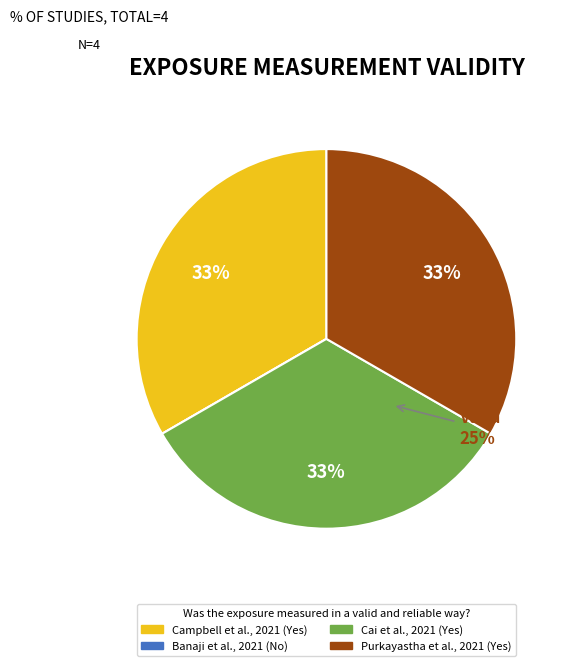

To the nearest percent, what portion does Purkayastha et al., 2021 represent?

33%